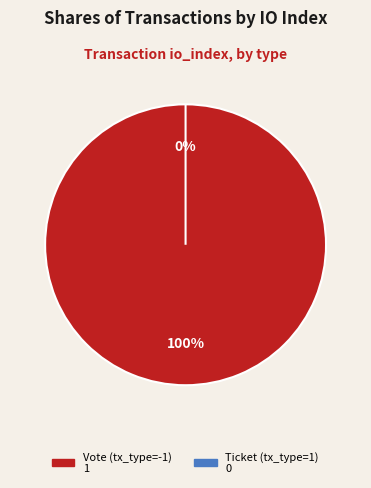

The Vote (tx_type=-1) slice represents 100% of the pie. True or false?

True